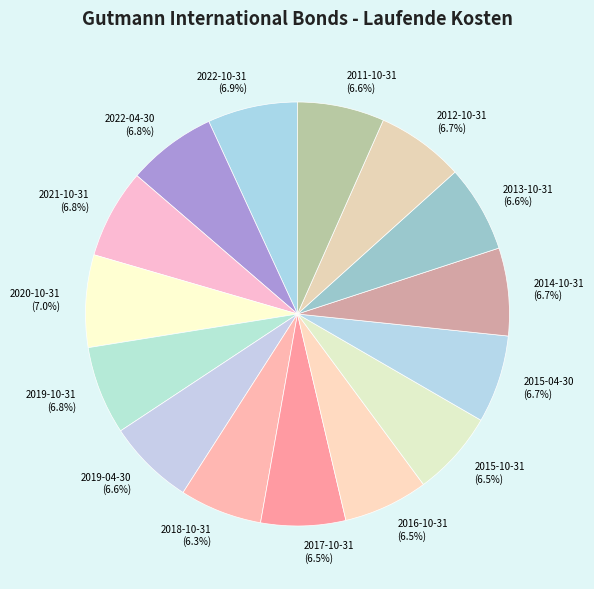

The 2020-10-31 slice represents 7% of the pie. True or false?

True